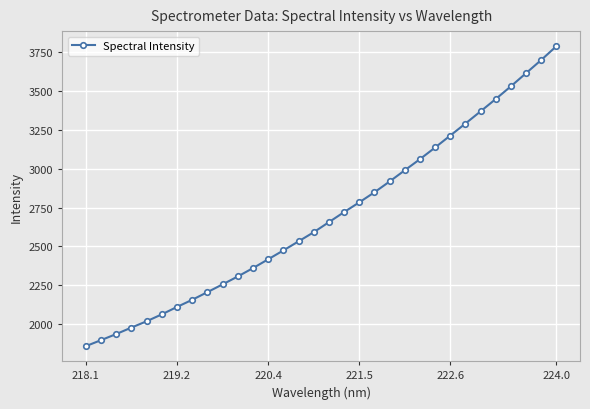

What is the value of the 13th point from the left?

2416.7